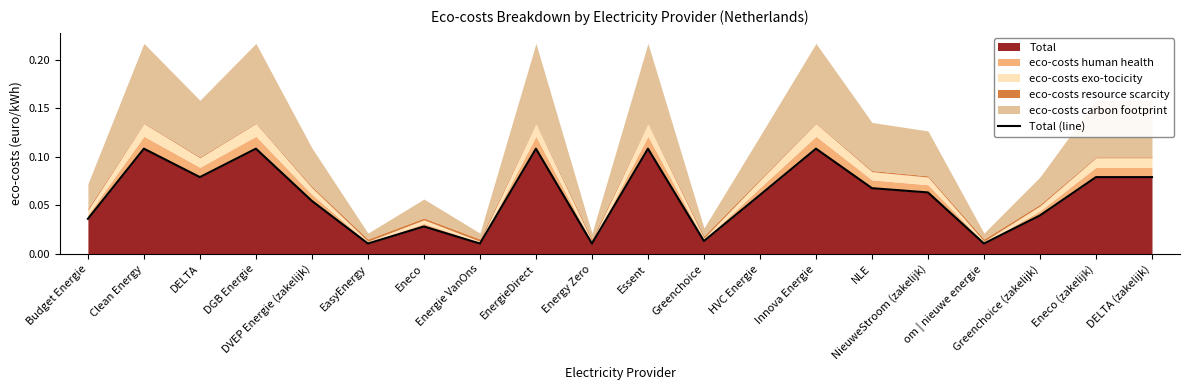

The chart shows a value of 0.0 at NieuweStroom (zakelijk). True or false?

False